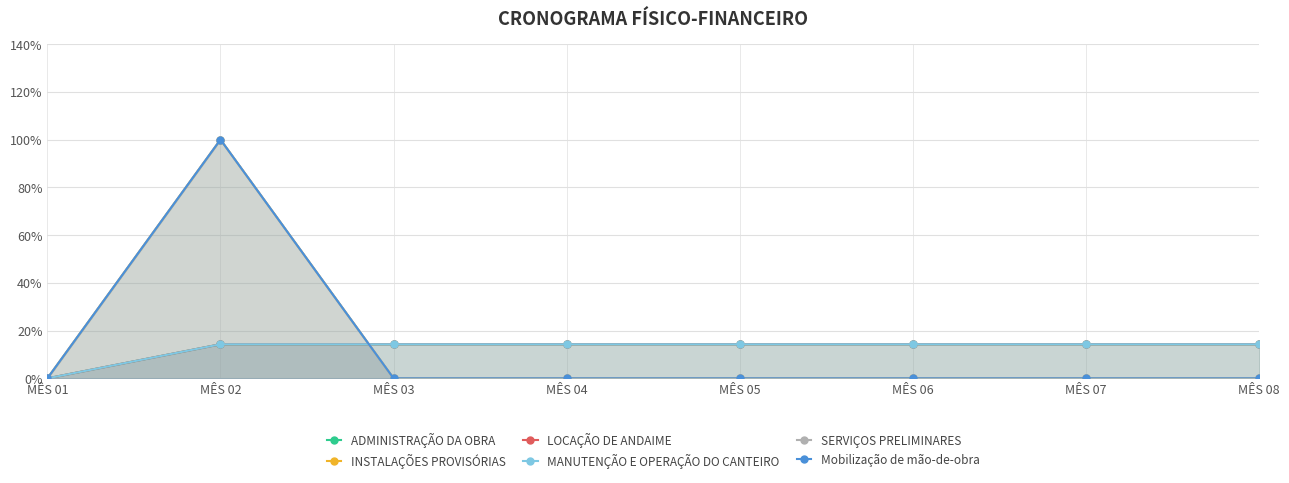

How many lines are shown in the chart?

6